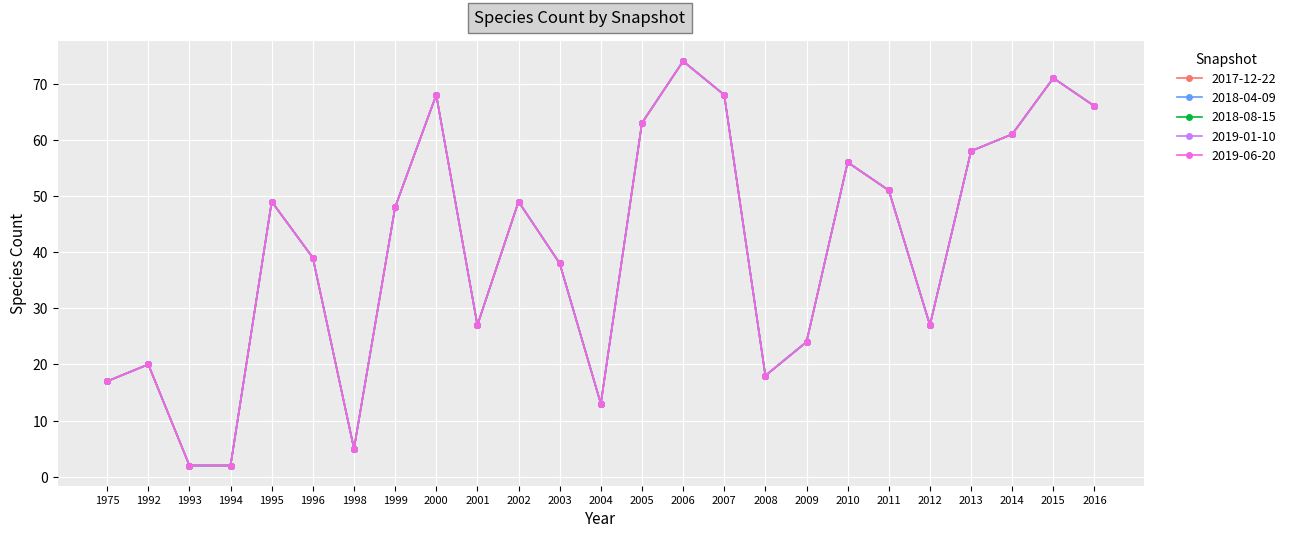

What is the total value across all series at 2001?

135